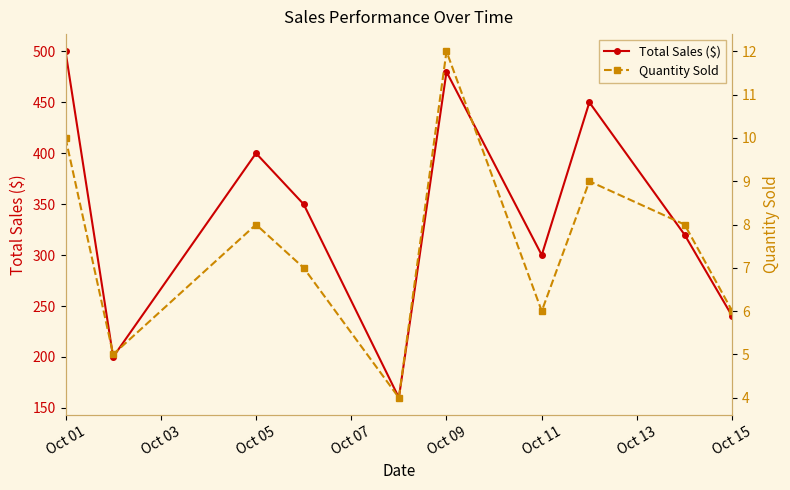

List the series in order of their peak value, highest first.

Total Sales ($), Quantity Sold